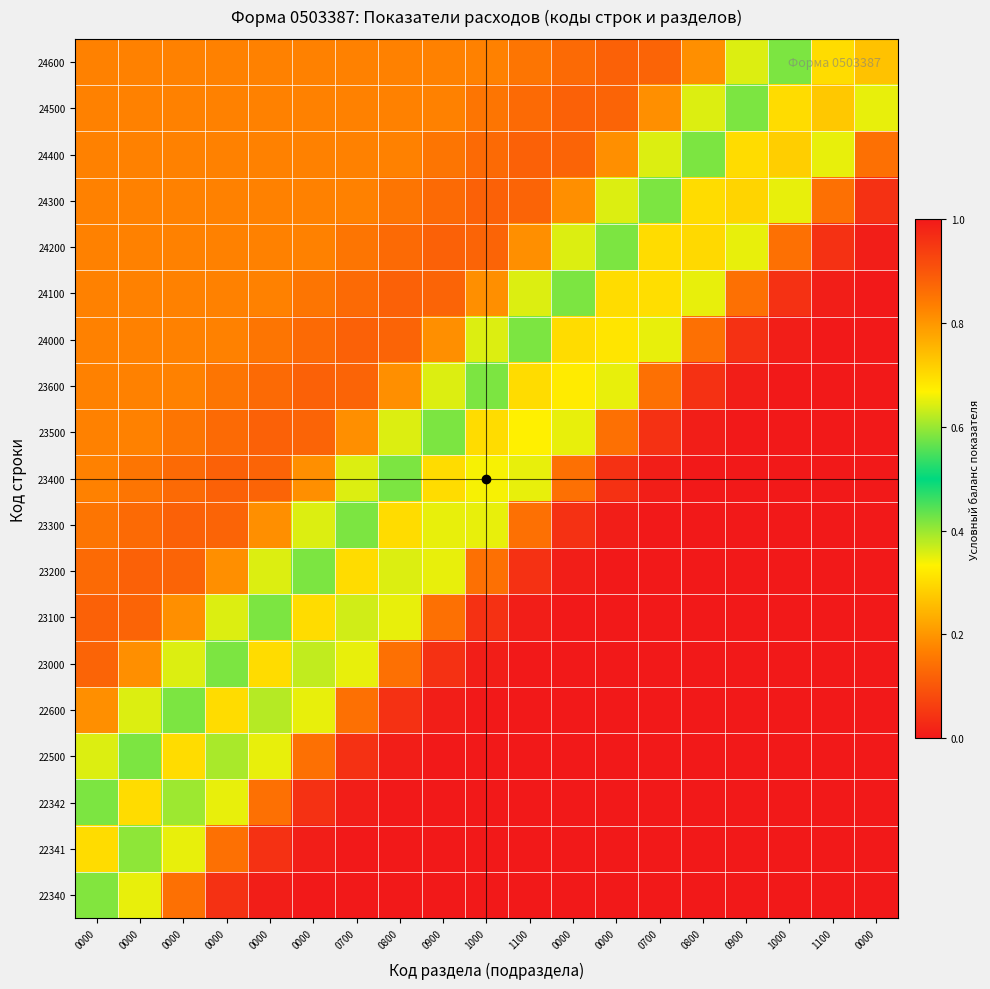

At which category is the sum across all series the highest?

0000